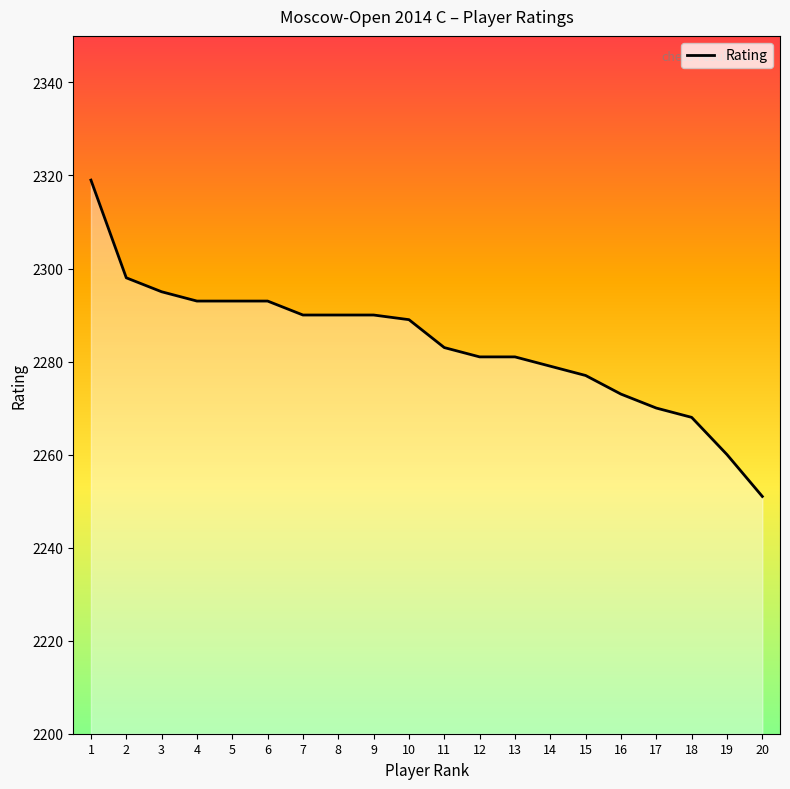

Count the number of data series in this chart.

1